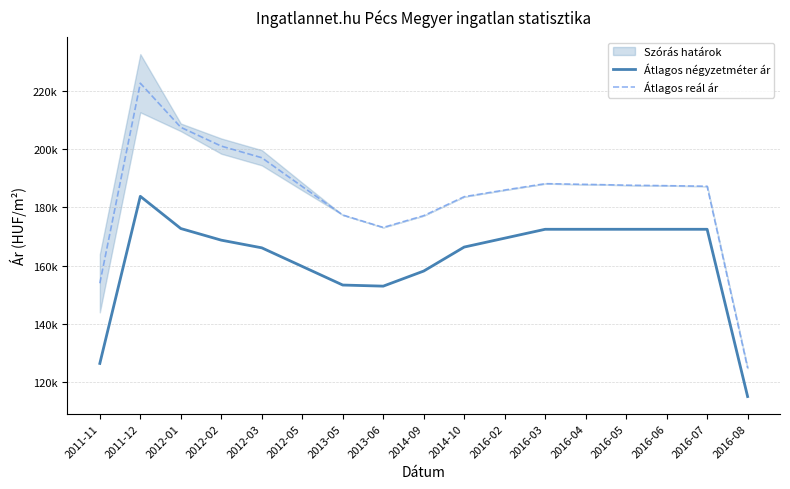

Which series has the largest range (max minus min)?

Átlagos reál ár